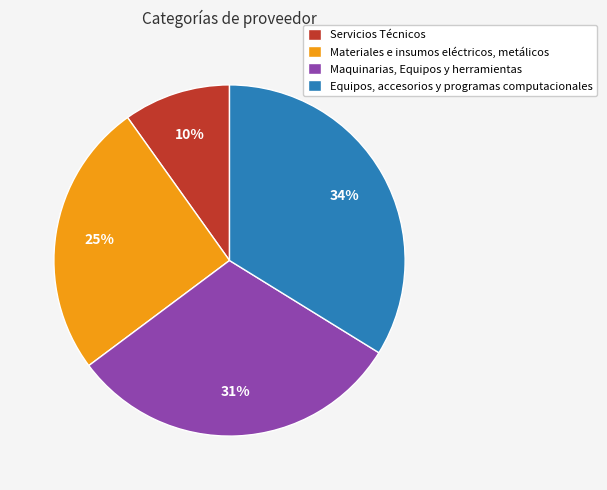

Is it true that Maquinarias, Equipos y herramientas is 31% of the pie?

True